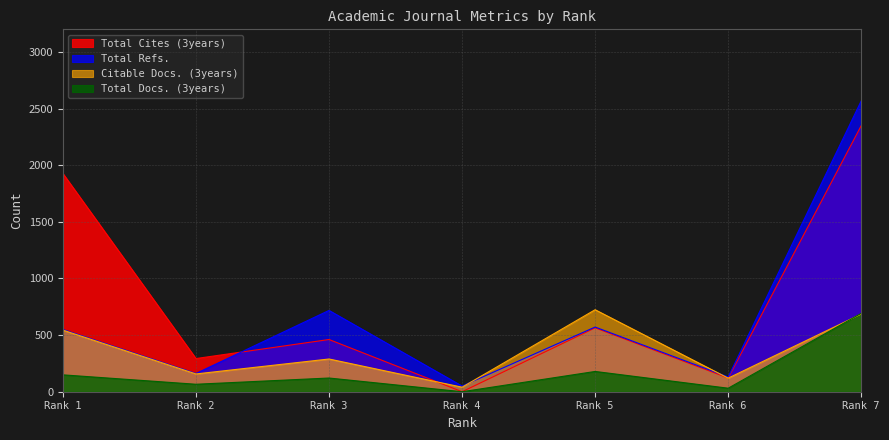

At how many categories does at least one series exceed 1810?

2